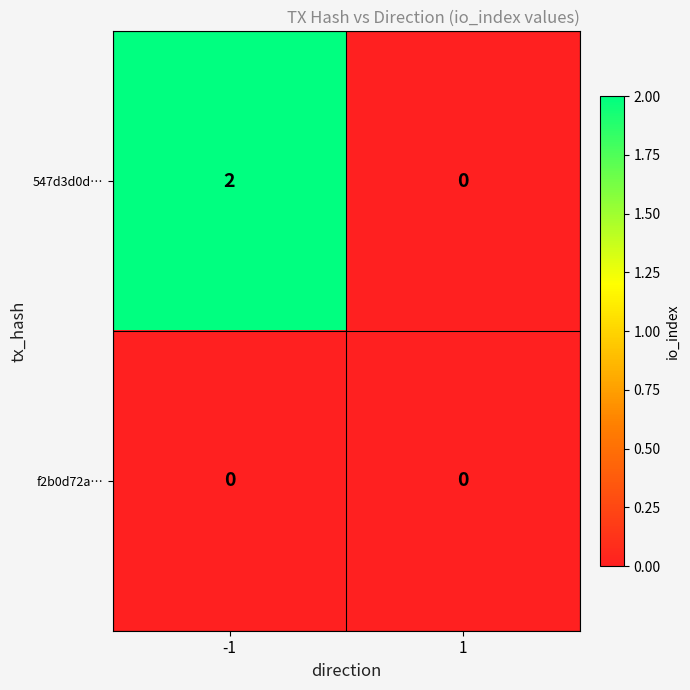

What is the maximum value shown in the chart?

2